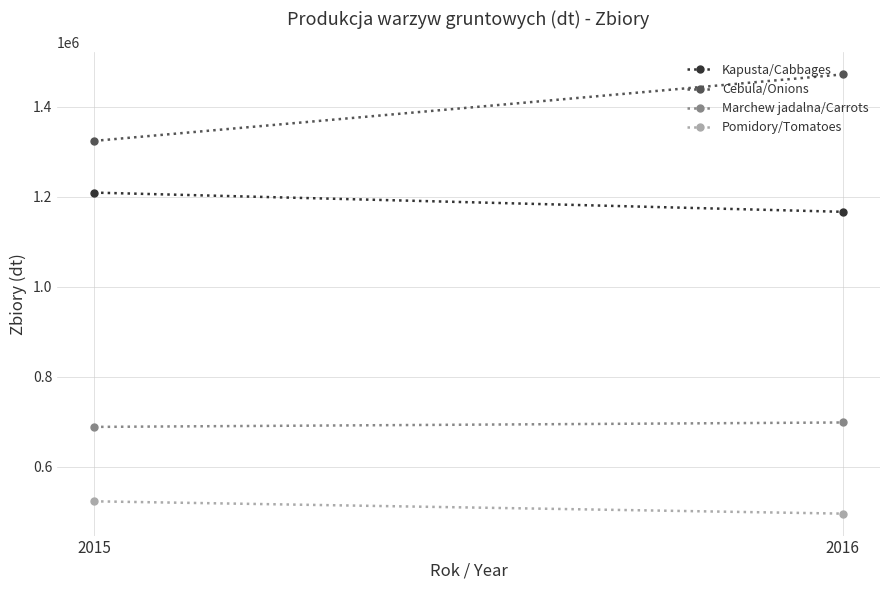

How many Marchew jadalna/Carrots values are between 688648 and 698477?

2